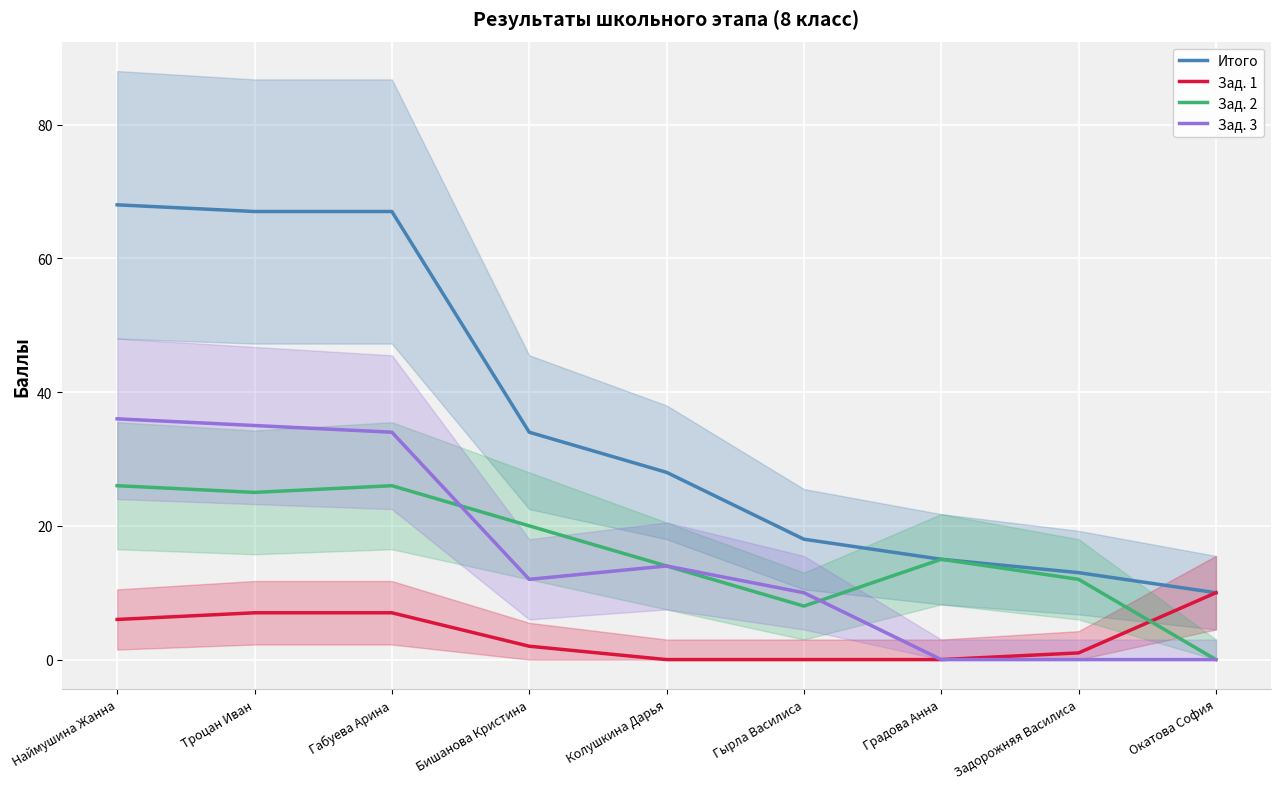

How many interior local peaks does the Зад. 3 series have?

1